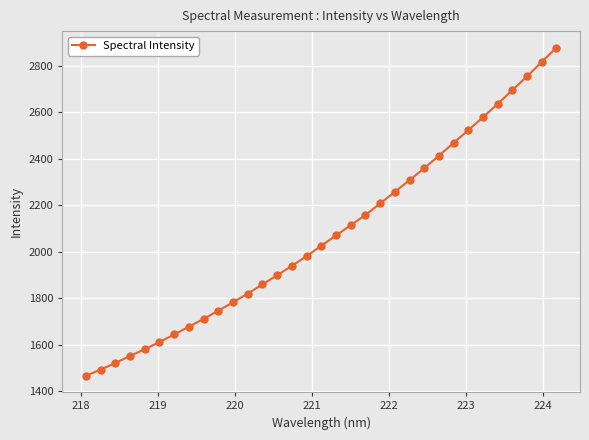

What is the value of the 11th point from the left?

1781.8